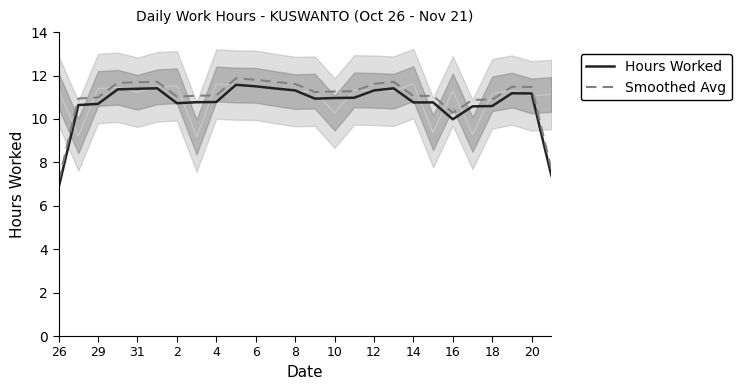

Read the Smoothed Avg value at 8.

11.6